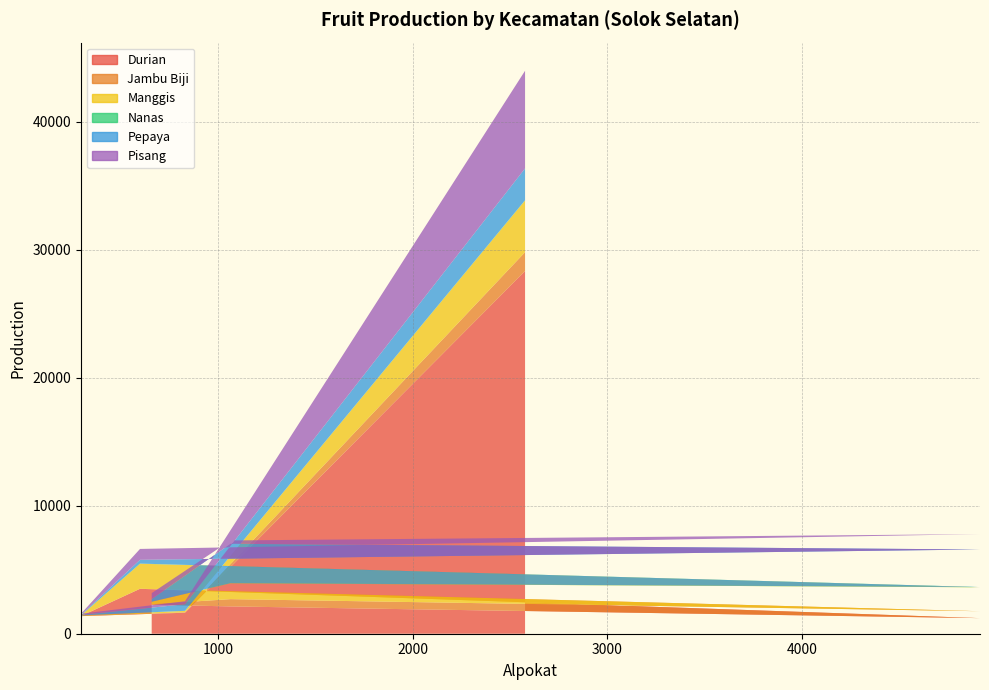

Reading left to right, extract all data points from this chart.

Durian: 2267.0	2133.0	1217.8	3508.0	1376.0	1640.0	28340.0
Jambu Biji: 36.0	570.0	540.0	5.7	19.0	35.0	1475.0
Manggis: 196.0	1237.0	1872.0	1956.0	31.0	109.0	4038.0
Nanas: 4.3	10.0	15.6	11.2	15.0	7.0	19.0
Pepaya: 204.8	3079.0	2936.0	296.0	35.0	514.0	2487.0
Pisang: 463.0	260.0	1202.0	848.0	88.0	232.0	7628.0